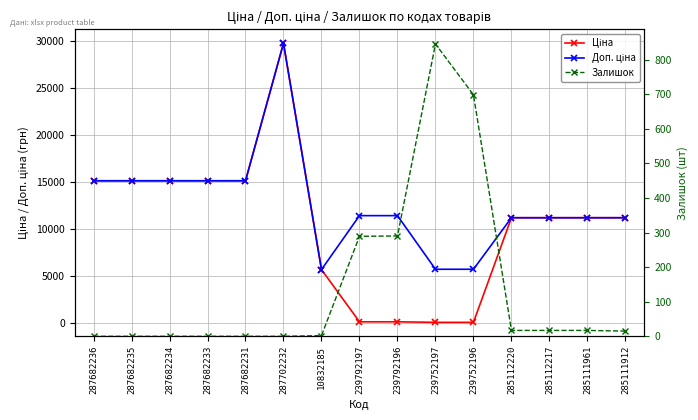

Reading left to right, what are all the values shown in this chart?

Ціна: 15120.0	15120.0	15120.0	15120.0	15120.0	29747.2	5673.8	114.1	114.1	57.0	57.0	11188.2	11188.2	11188.2	11188.2
Доп. ціна: 15120.0	15120.0	15120.0	15120.0	15120.0	29747.2	5673.8	11410.0	11410.0	5705.0	5705.0	11188.2	11188.2	11188.2	11188.2
Залишок: 0.0	0.0	0.0	0.0	0.0	0.0	2.0	289.0	290.0	845.0	698.0	17.0	17.0	17.0	15.0